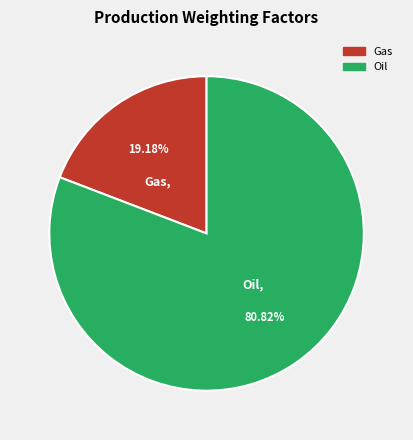

Count the number of slices in the pie.

2